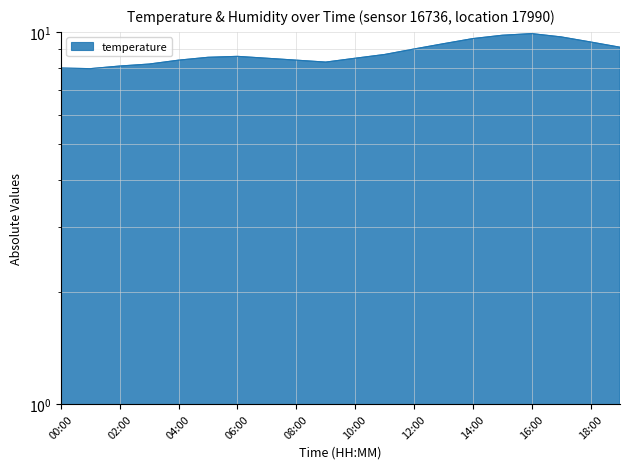

What is the average value?

8.8